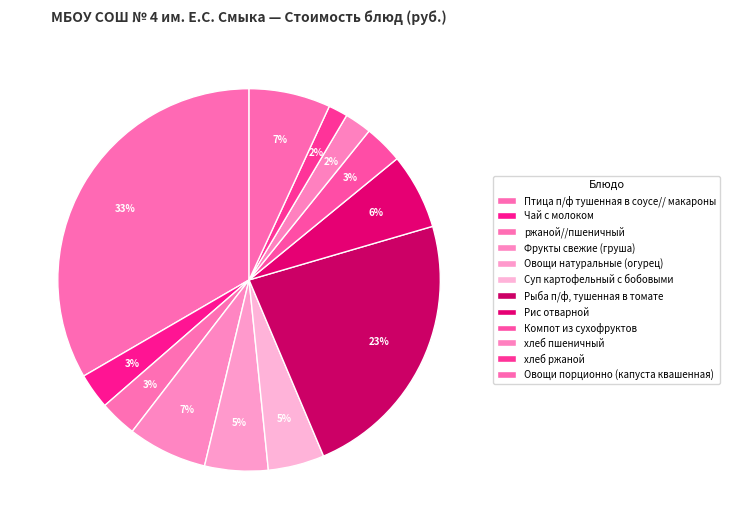

Combined, what portion of the pie is хлеб пшеничный and Овощи порционно (капуста квашенная)?

9.2%